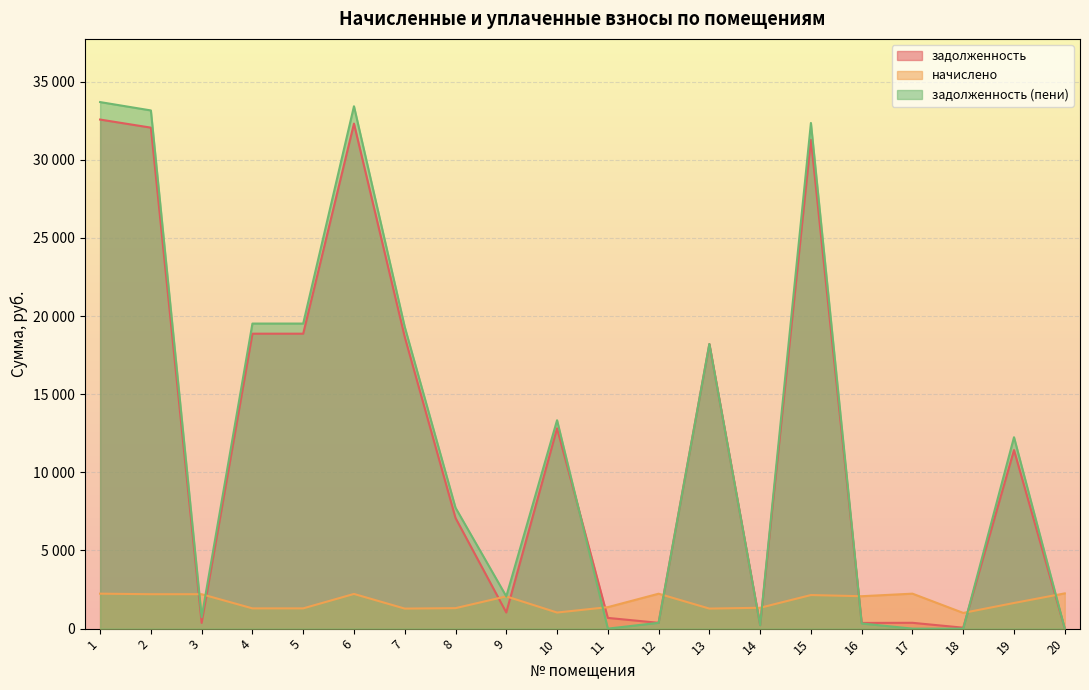

Is it true that задолженность equals 372.4 at 12?

True